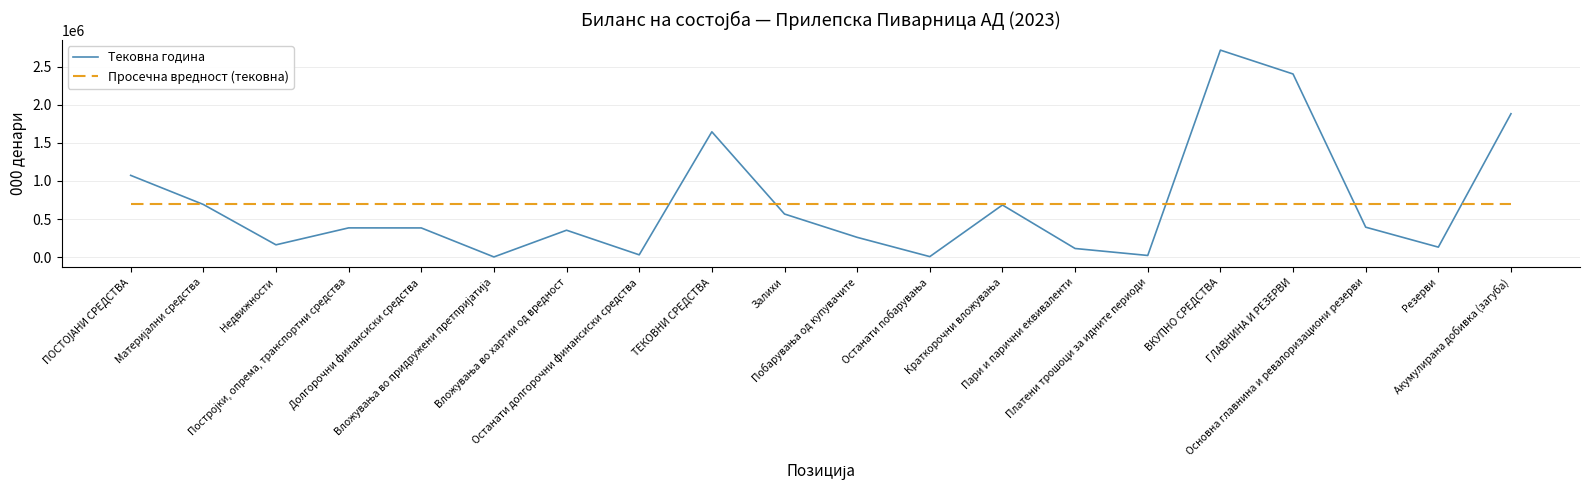

Rank the series by their maximum value, from highest to lowest.

Тековна година, Просечна вредност (тековна)